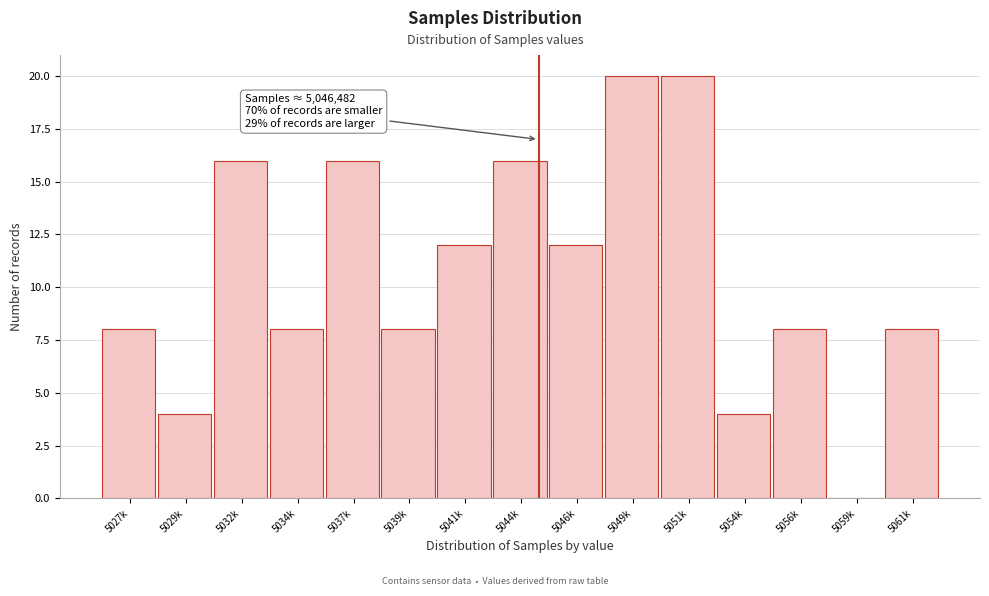

Reading right to left, transcribe all the data shown in this chart.

5061k=8	5059k=0	5056k=8	5054k=4	5051k=20	5049k=20	5046k=12	5044k=16	5041k=12	5039k=8	5037k=16	5034k=8	5032k=16	5029k=4	5027k=8